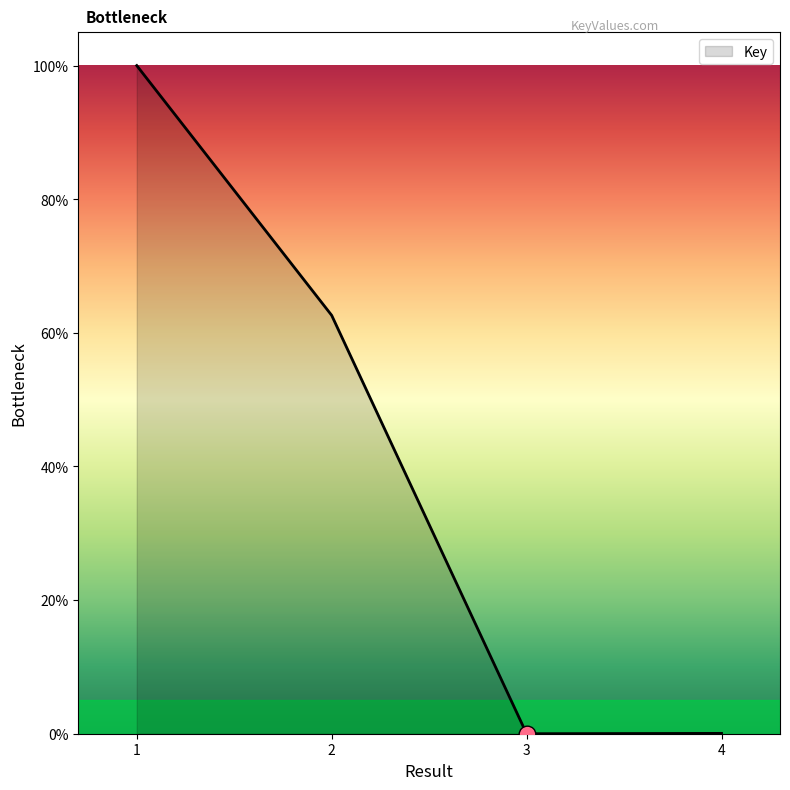

Is it true that the value at 2 is 62.6?

True